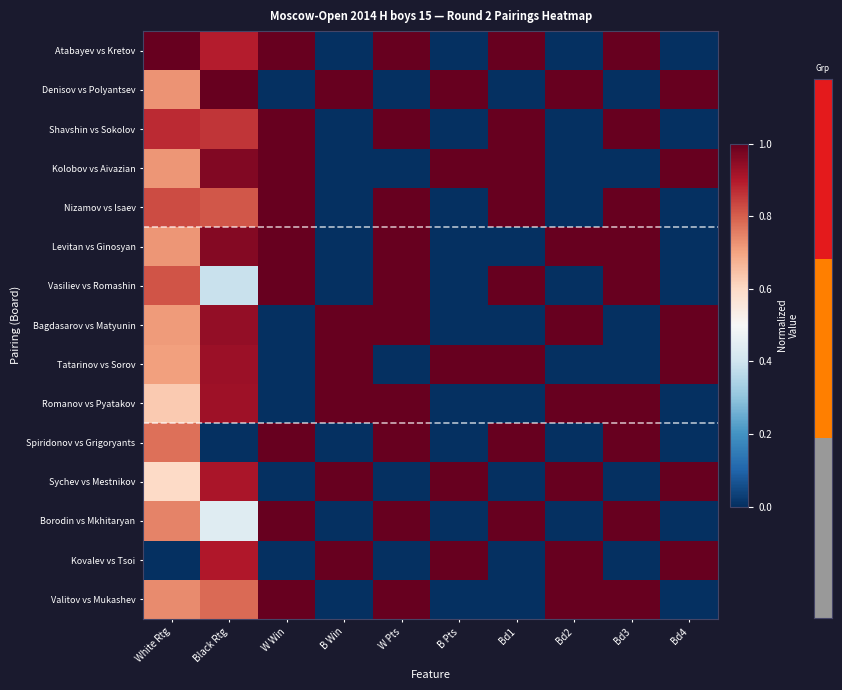

At B Win, list the series in order from smallest to largest.

Atabayev vs Kretov, Shavshin vs Sokolov, Kolobov vs Aivazian, Nizamov vs Isaev, Levitan vs Ginosyan, Vasiliev vs Romashin, Spiridonov vs Grigoryants, Borodin vs Mkhitaryan, Valitov vs Mukashev, Denisov vs Polyantsev, Bagdasarov vs Matyunin, Tatarinov vs Sorov, Romanov vs Pyatakov, Sychev vs Mestnikov, Kovalev vs Tsoi